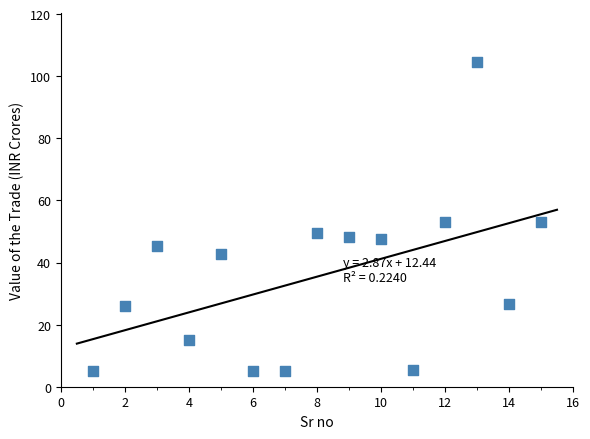

What is the range of Y values (max minus min)?

99.7